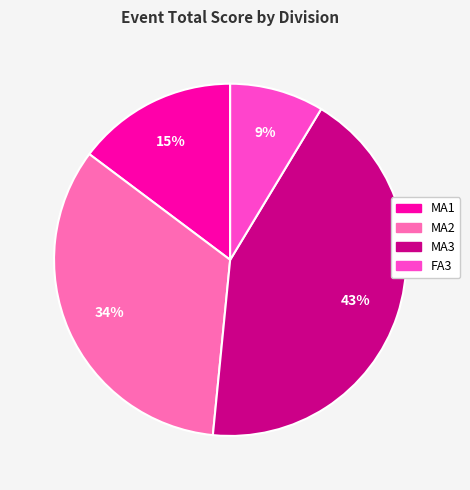

Does any single category account for the majority?

No